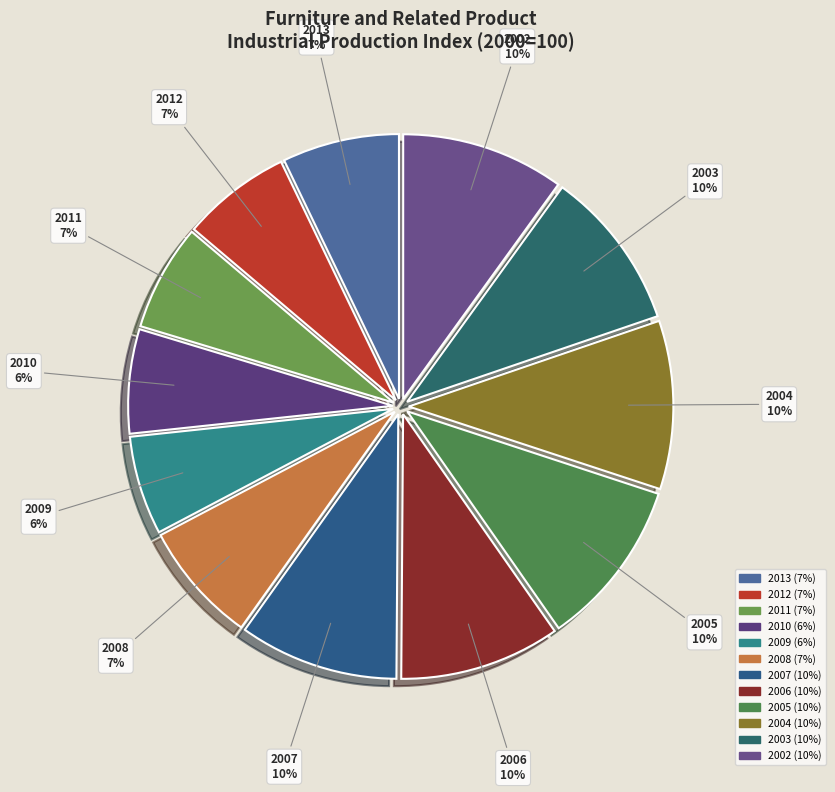

True or false: 2011 accounts for 1% of the total.

False